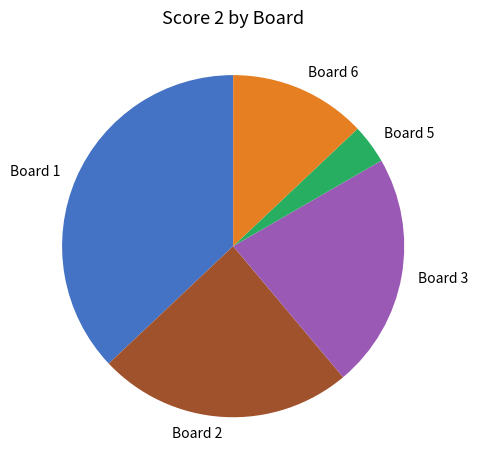

What is the largest slice in the pie chart?

Board 1